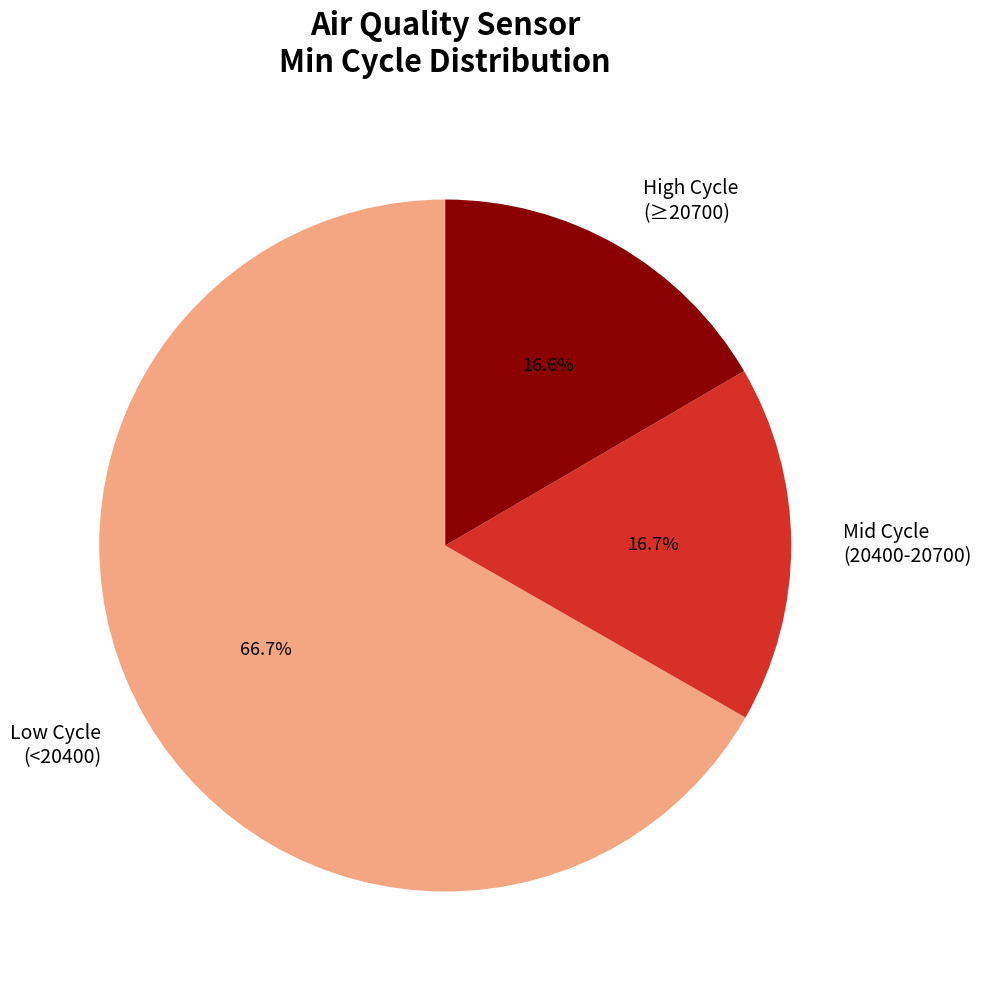

Approximately how many times larger is the value at High Cycle (≥20700) compared to Mid Cycle (20400-20700)?

1.0